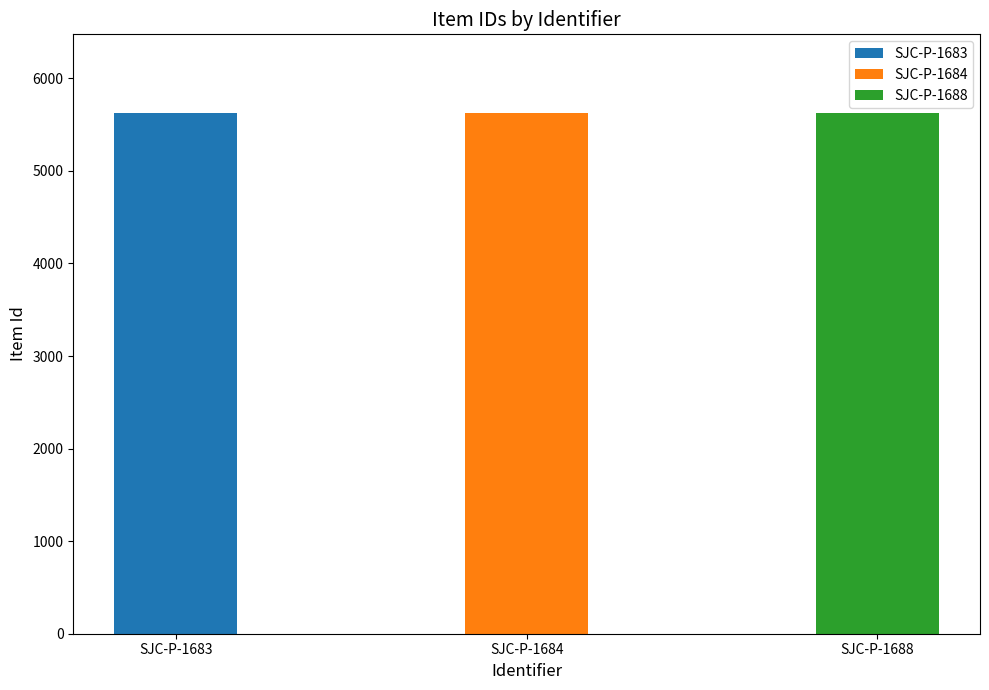

Is it true that the value at SJC-P-1688 is 5631?

True